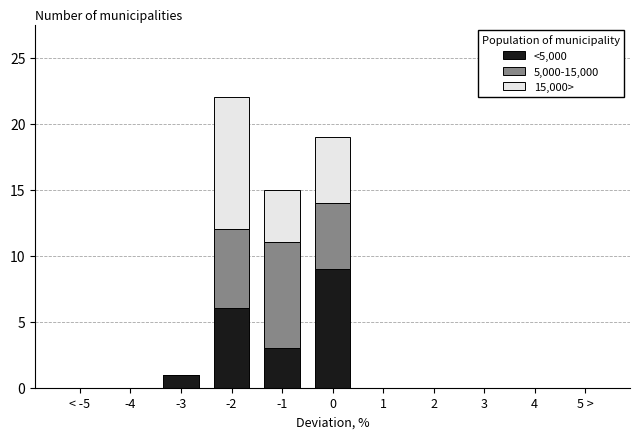

The <5,000 series shows 3 at -2. True or false?

False